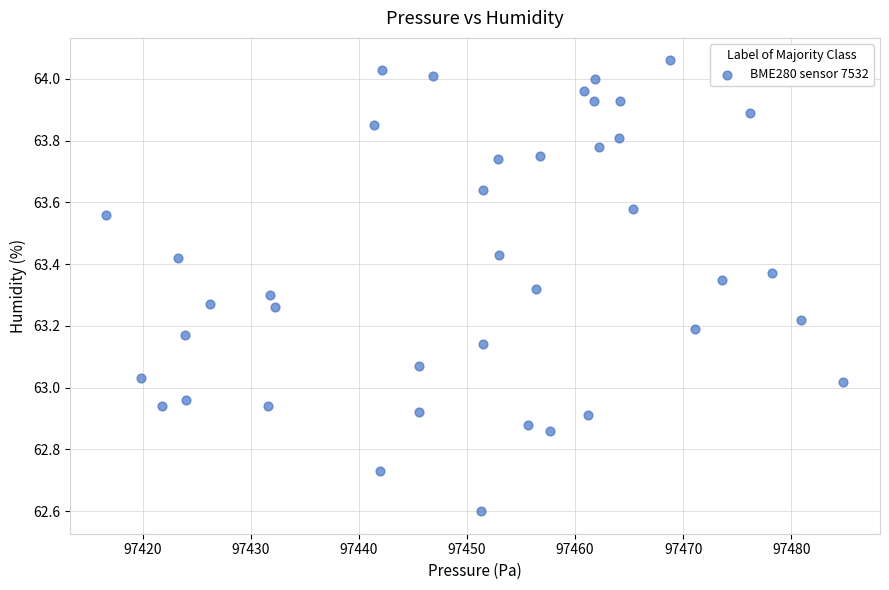

What is the range of Y values (max minus min)?

1.5